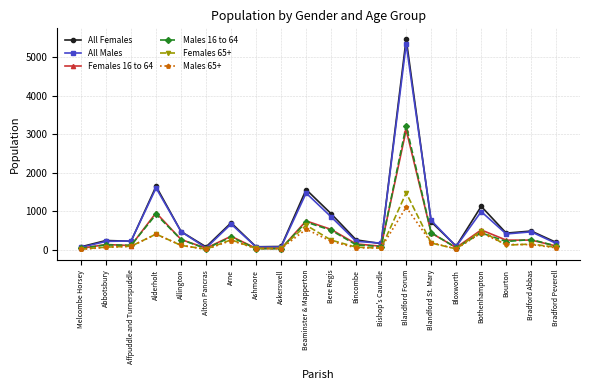

What is the difference between the highest and lowest values at Bothenhampton?

691